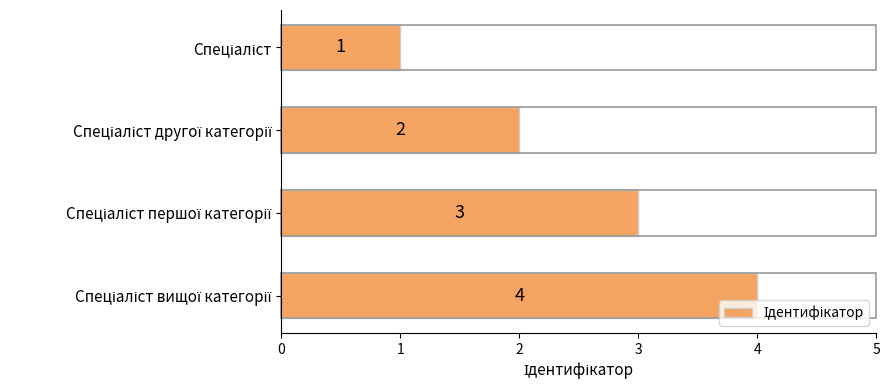

What is the greatest value displayed?

4